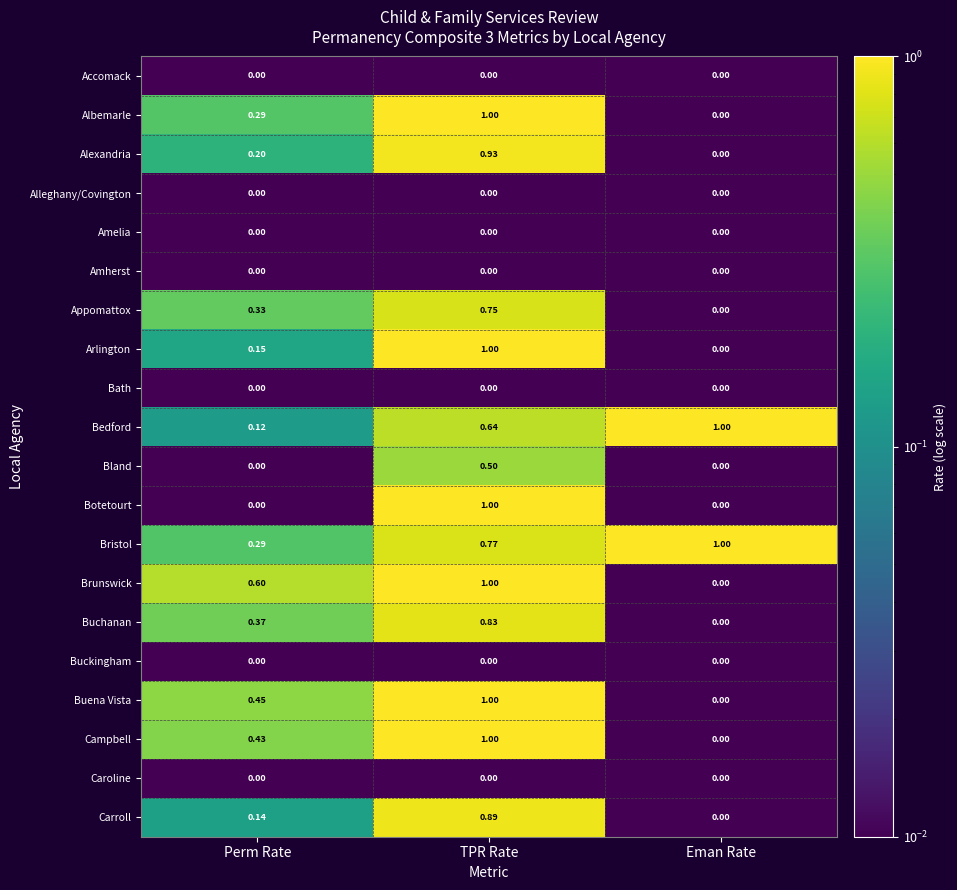

Between Perm Rate and Eman Rate, which series saw the biggest shift?

Bedford